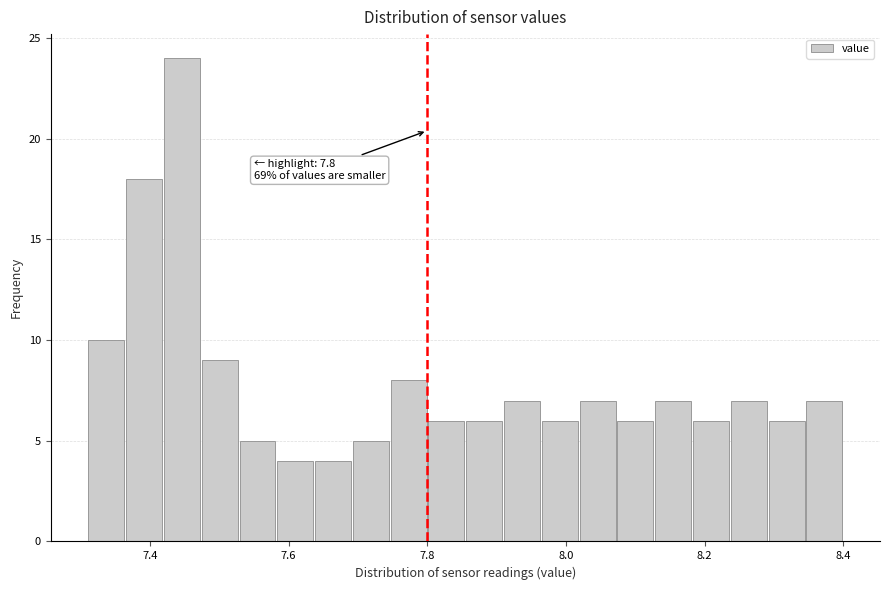

Read against the x-axis, roughly where is the centre of the tallest bar?

7.44